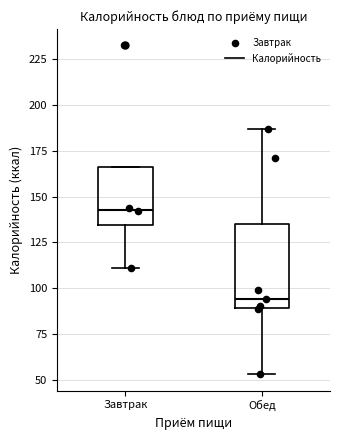

Reading left to right, read every box against the y-axis: the position of its median line, the range the box covers, and the ends of its whiskers. The values are not printed on the chart, so give them approximately, as read against the axis.

Завтрак: median 145, box 135 to 165, whiskers 110 to 165
Обед: median 95, box 90 to 135, whiskers 55 to 185